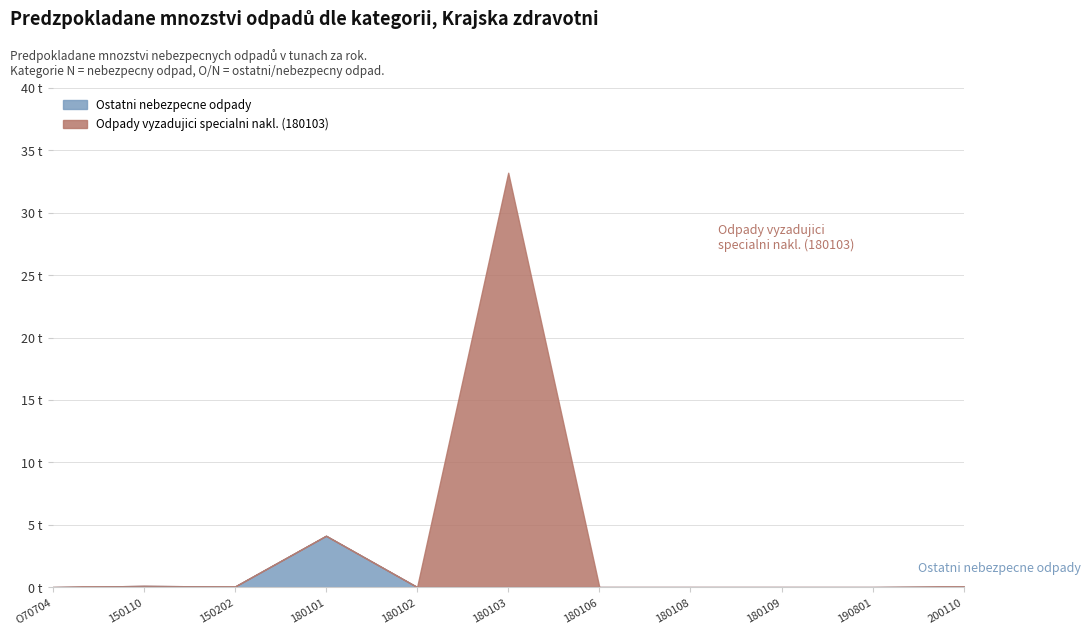

How many data points does each series have?

11